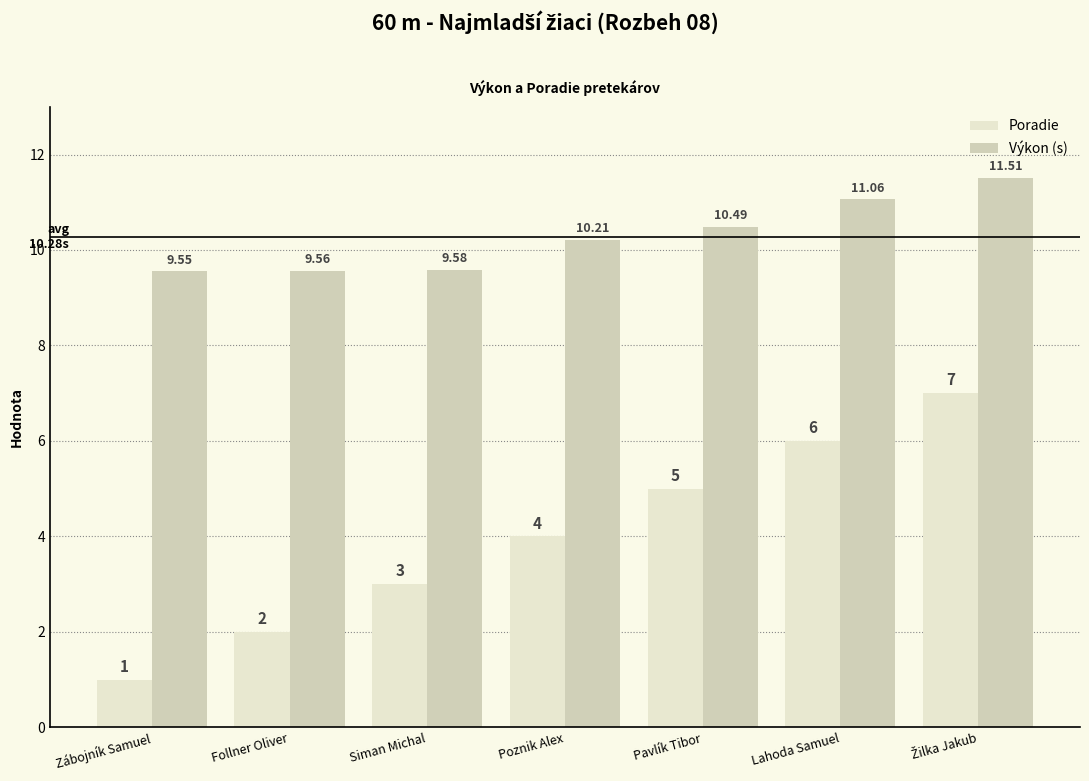

What position from the right is Zábojník Samuel?

7